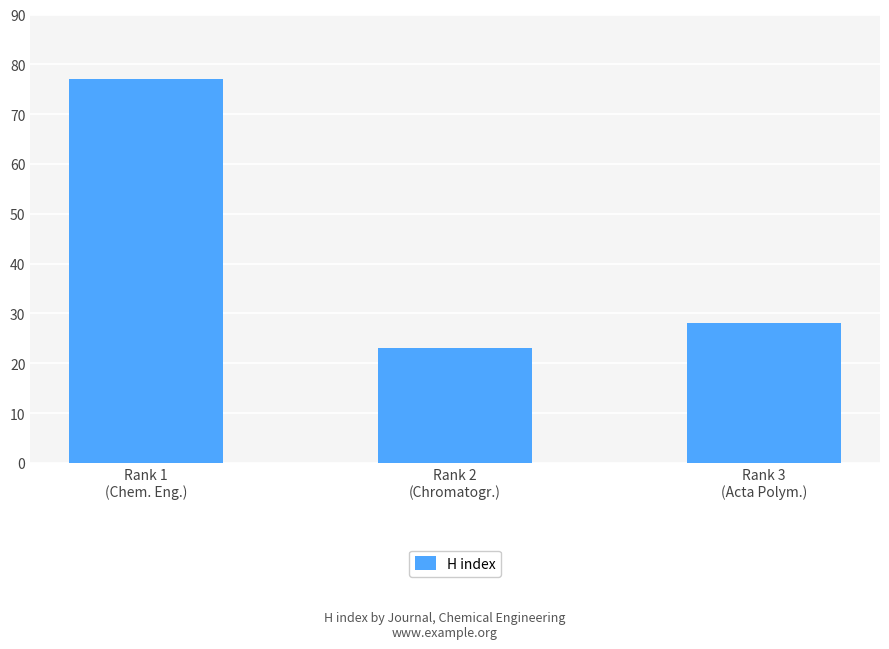

Reading left to right, what are all the values shown in this chart?

Rank 1
(Chem. Eng.)=77	Rank 2
(Chromatogr.)=23	Rank 3
(Acta Polym.)=28